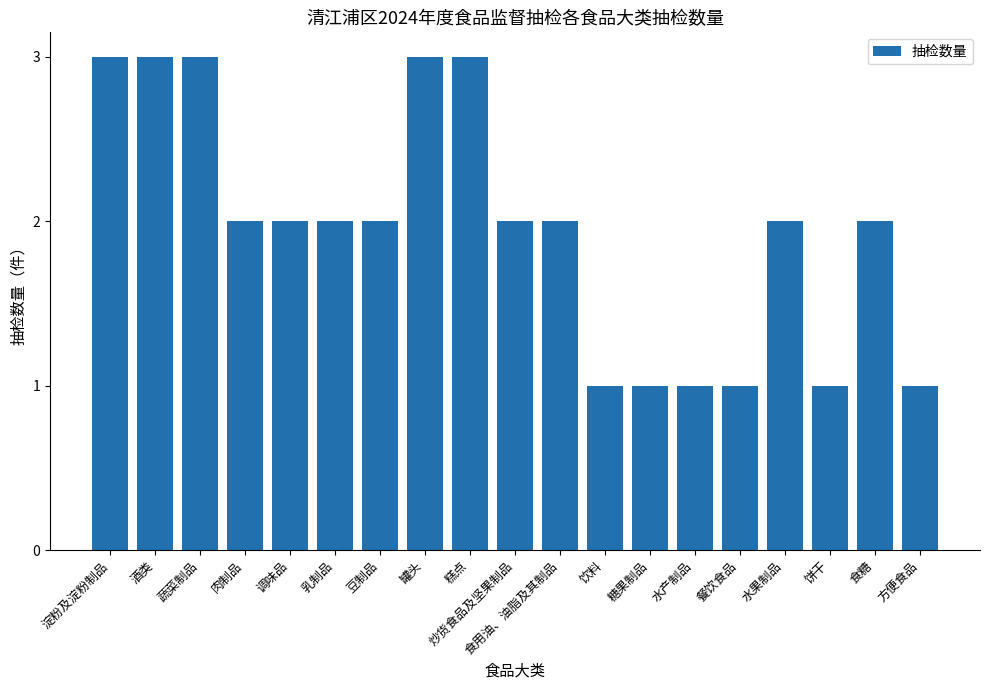

Approximately how many times larger is the value at 炒货食品及坚果制品 compared to 调味品?

1.0